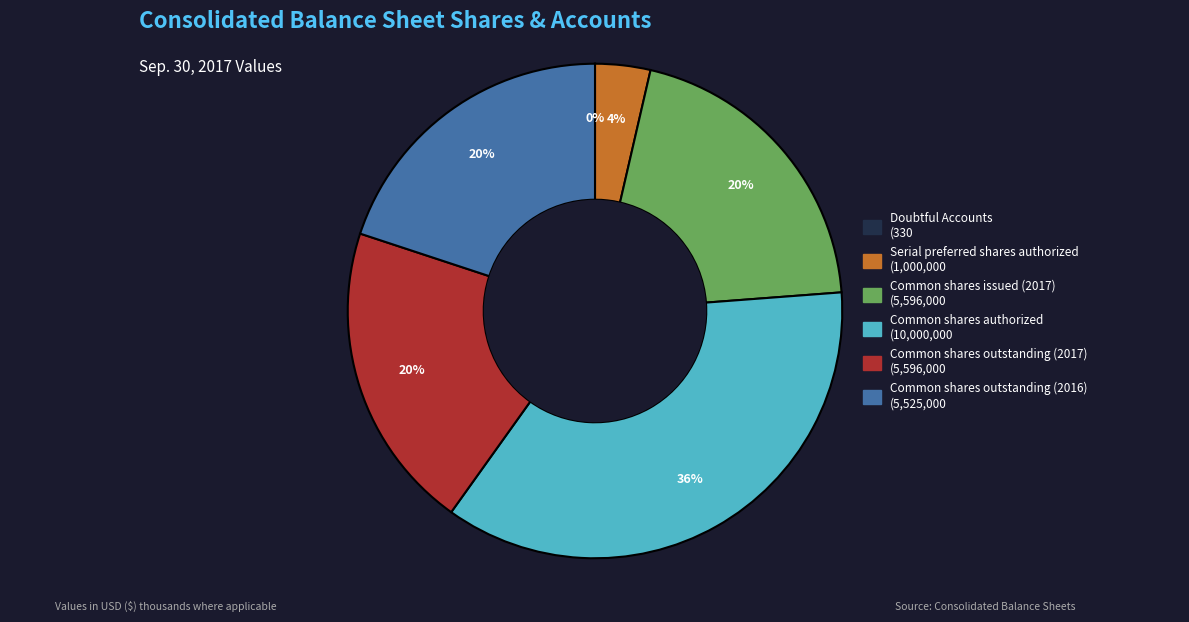

Which slice is the largest?

Common shares authorized